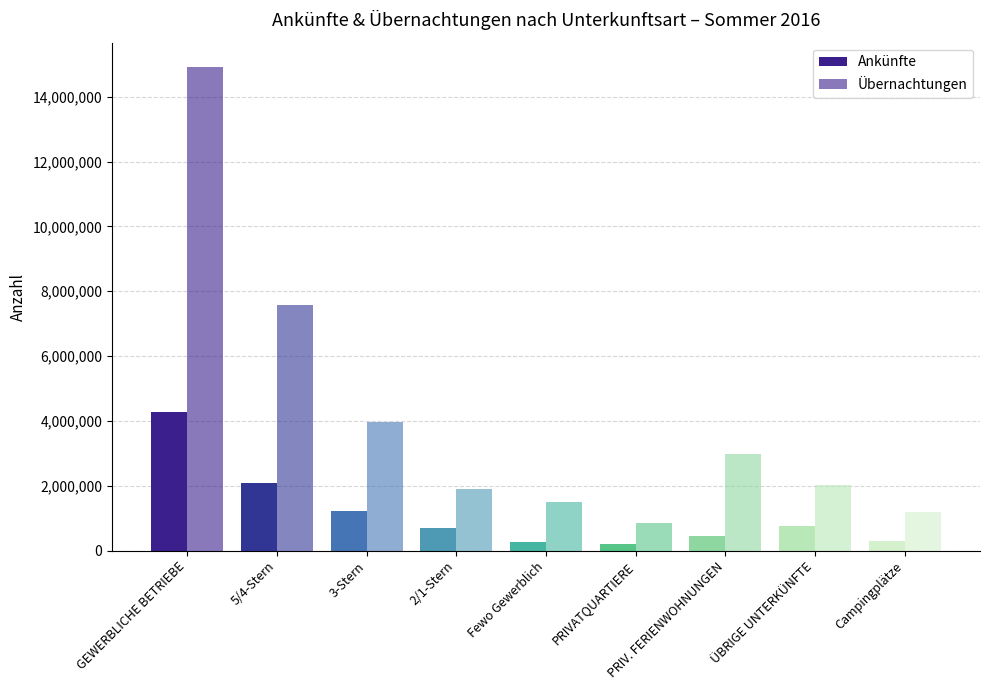

How many groups of bars are there?

9